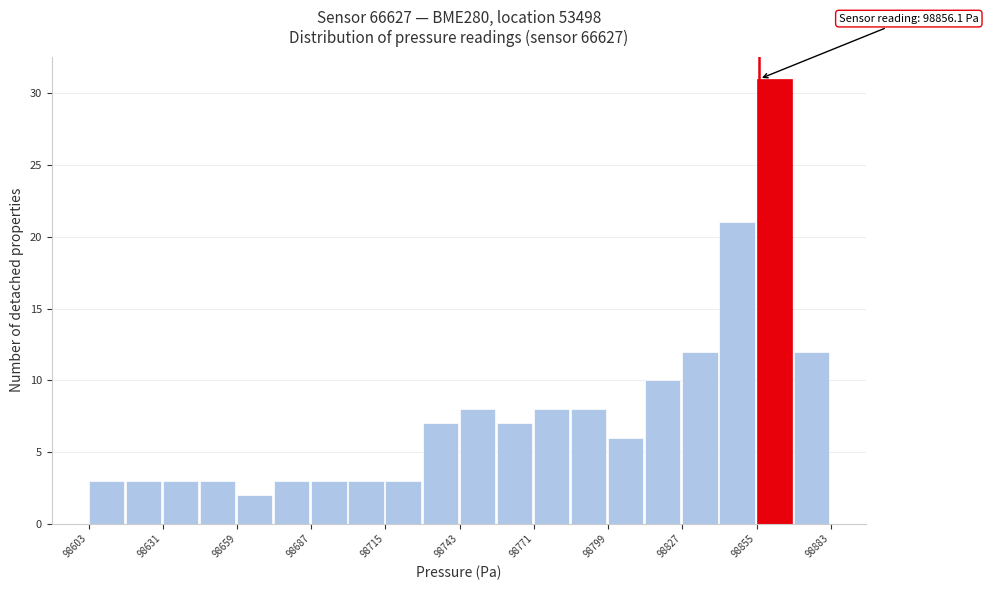

Read against the x-axis, roughly where is the centre of the tallest bar?

98860